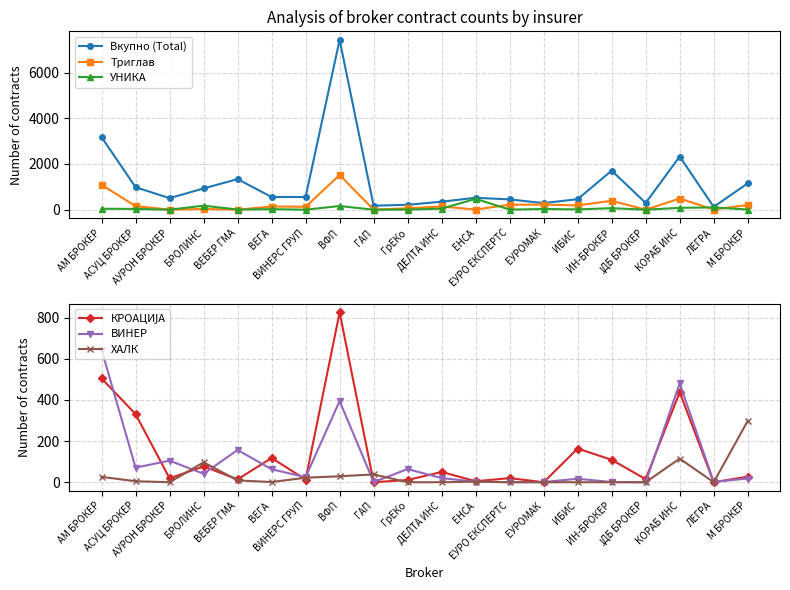

Reading left to right, what are all the values shown in this chart?

Вкупно (Total): АМ БРОКЕР=3176	АСУЦ БРОКЕР=982	АУРОН БРОКЕР=505	БРОЛИНС=930	ВЕБЕР ГМА=1339	ВЕГА=553	ВИНЕРС ГРУП=557	ВФП=7435	ГАП=175	ГрЕКо=214	ДЕЛТА ИНС=350	ЕНСА=521	ЕУРО ЕКСПЕРТС=450	ЕУРОМАК=288	ИБИС=460	ИН-БРОКЕР=1710	ЈДБ БРОКЕР=295	КОРАБ ИНС=2326	ЛЕГРА=125	М БРОКЕР=1150
Триглав: АМ БРОКЕР=1087	АСУЦ БРОКЕР=156	АУРОН БРОКЕР=2	БРОЛИНС=29	ВЕБЕР ГМА=0	ВЕГА=139	ВИНЕРС ГРУП=128	ВФП=1518	ГАП=0	ГрЕКо=62	ДЕЛТА ИНС=140	ЕНСА=5	ЕУРО ЕКСПЕРТС=217	ЕУРОМАК=222	ИБИС=188	ИН-БРОКЕР=390	ЈДБ БРОКЕР=0	КОРАБ ИНС=488	ЛЕГРА=7	М БРОКЕР=205
УНИКА: АМ БРОКЕР=42	АСУЦ БРОКЕР=33	АУРОН БРОКЕР=0	БРОЛИНС=175	ВЕБЕР ГМА=7	ВЕГА=23	ВИНЕРС ГРУП=0	ВФП=160	ГАП=0	ГрЕКо=5	ДЕЛТА ИНС=46	ЕНСА=474	ЕУРО ЕКСПЕРТС=4	ЕУРОМАК=30	ИБИС=13	ИН-БРОКЕР=66	ЈДБ БРОКЕР=1	КОРАБ ИНС=81	ЛЕГРА=99	М БРОКЕР=6
КРОАЦИЈА: АМ БРОКЕР=505	АСУЦ БРОКЕР=331	АУРОН БРОКЕР=19	БРОЛИНС=77	ВЕБЕР ГМА=14	ВЕГА=118	ВИНЕРС ГРУП=13	ВФП=826	ГАП=0	ГрЕКо=11	ДЕЛТА ИНС=50	ЕНСА=5	ЕУРО ЕКСПЕРТС=20	ЕУРОМАК=0	ИБИС=164	ИН-БРОКЕР=109	ЈДБ БРОКЕР=15	КОРАБ ИНС=438	ЛЕГРА=0	М БРОКЕР=27
ВИНЕР: АМ БРОКЕР=644	АСУЦ БРОКЕР=71	АУРОН БРОКЕР=105	БРОЛИНС=41	ВЕБЕР ГМА=157	ВЕГА=63	ВИНЕРС ГРУП=25	ВФП=395	ГАП=1	ГрЕКо=64	ДЕЛТА ИНС=20	ЕНСА=3	ЕУРО ЕКСПЕРТС=0	ЕУРОМАК=1	ИБИС=17	ИН-БРОКЕР=1	ЈДБ БРОКЕР=0	КОРАБ ИНС=481	ЛЕГРА=2	М БРОКЕР=18
ХАЛК: АМ БРОКЕР=26	АСУЦ БРОКЕР=5	АУРОН БРОКЕР=0	БРОЛИНС=97	ВЕБЕР ГМА=9	ВЕГА=1	ВИНЕРС ГРУП=22	ВФП=29	ГАП=38	ГрЕКо=0	ДЕЛТА ИНС=0	ЕНСА=3	ЕУРО ЕКСПЕРТС=0	ЕУРОМАК=0	ИБИС=0	ИН-БРОКЕР=0	ЈДБ БРОКЕР=0	КОРАБ ИНС=115	ЛЕГРА=0	М БРОКЕР=298